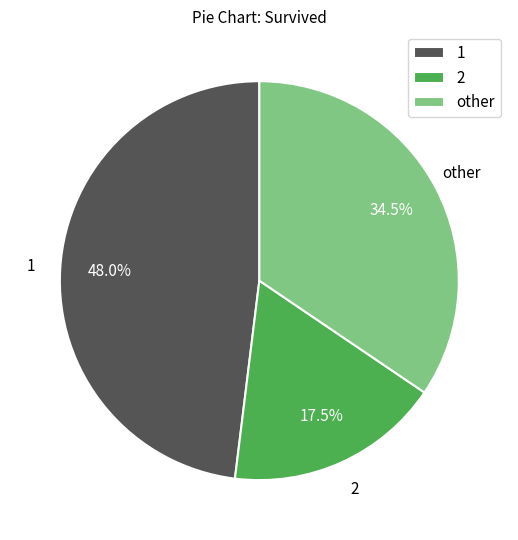

Does any single category account for the majority?

No